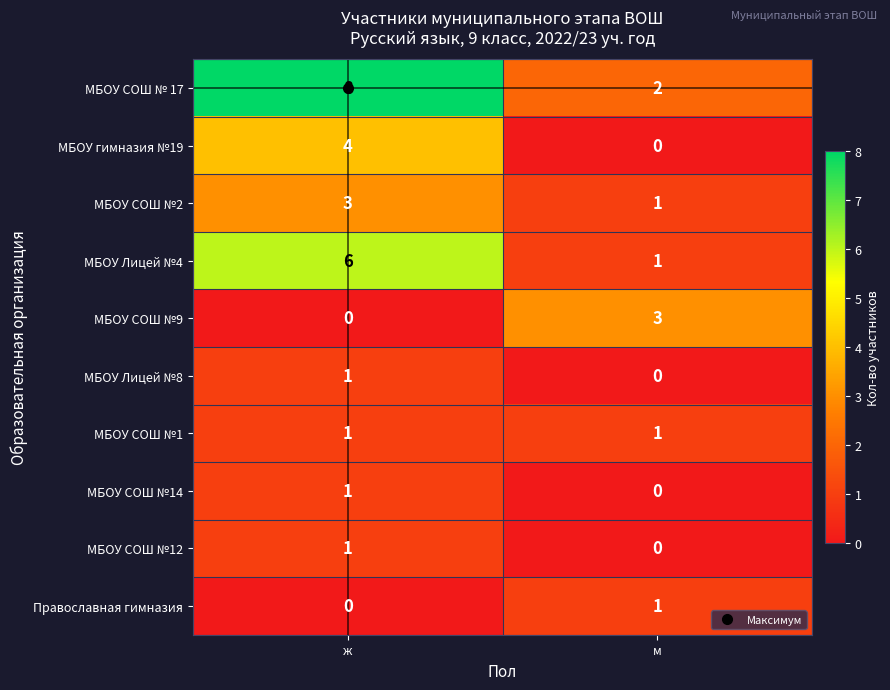

At which category is the sum across all series the highest?

ж